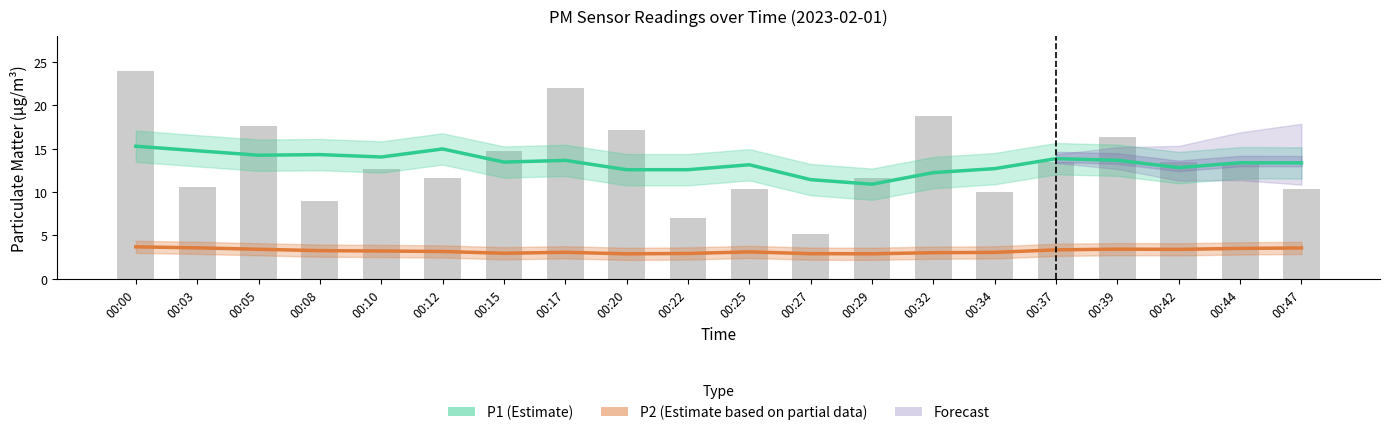

True or false: P1 raw has a value of 10.0 at 00:34.

True